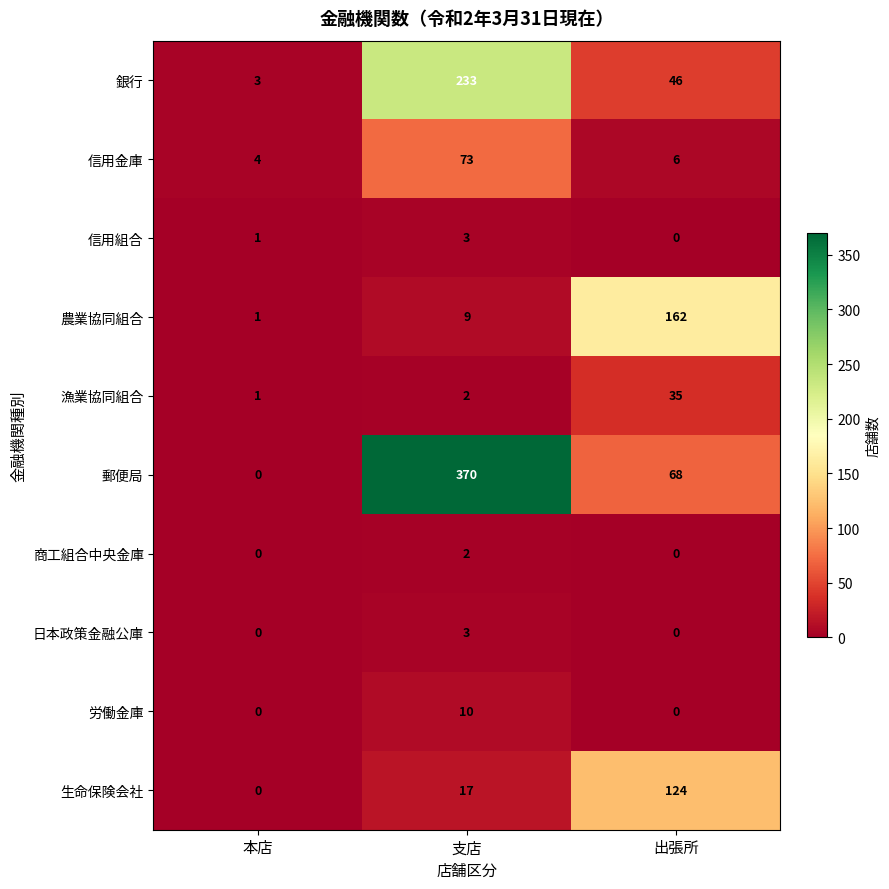

At how many categories does at least one series exceed 258?

1